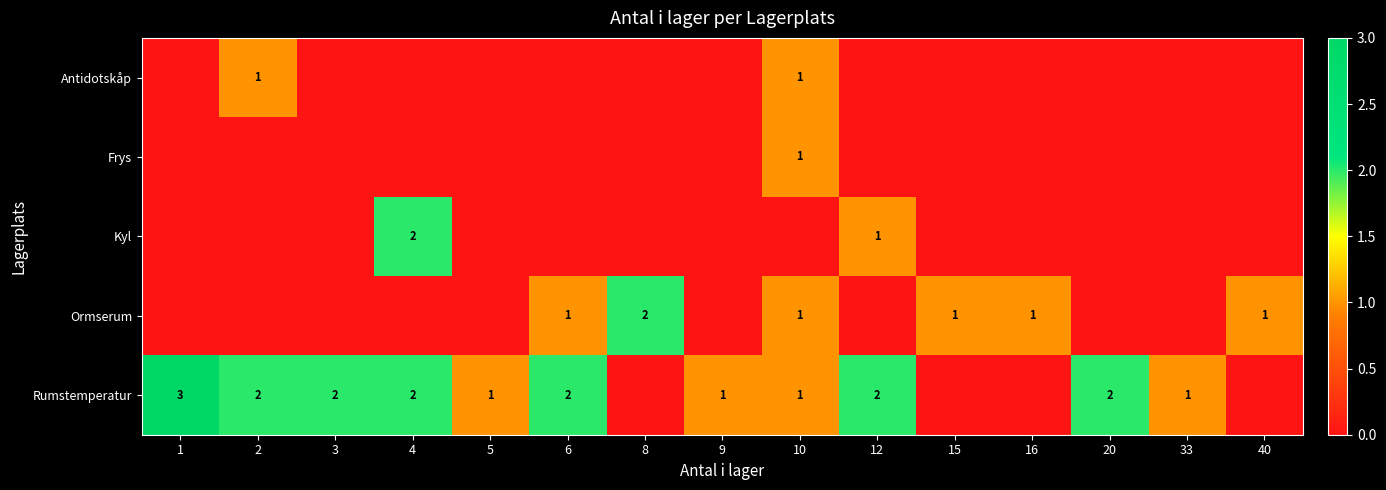

The value of Rumstemperatur at 6 is 3. True or false?

False